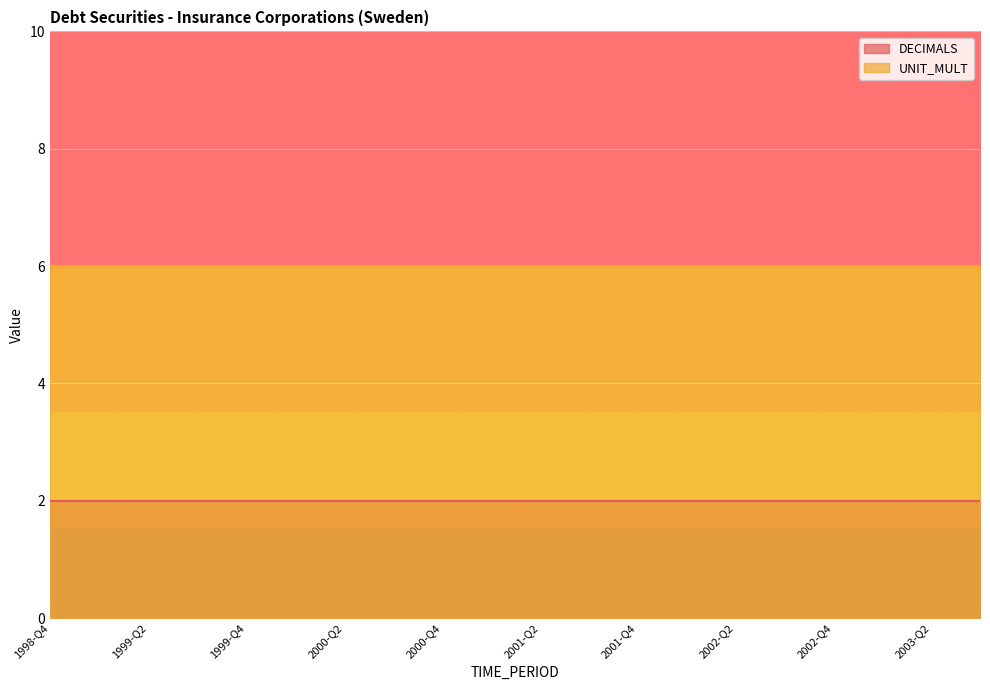

True or false: UNIT_MULT has more than 1 points higher than both neighbors.

False